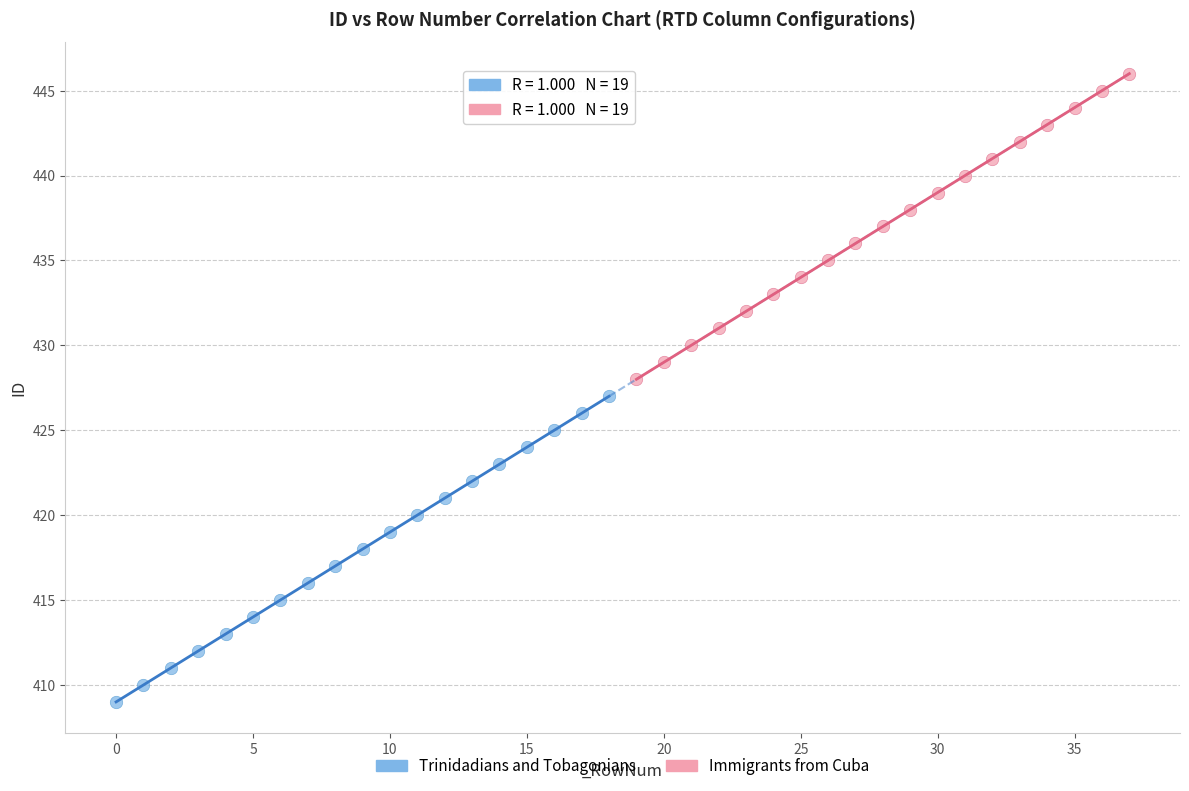

What are all the series names shown in the legend?

Trinidadians and Tobagonians, Immigrants from Cuba